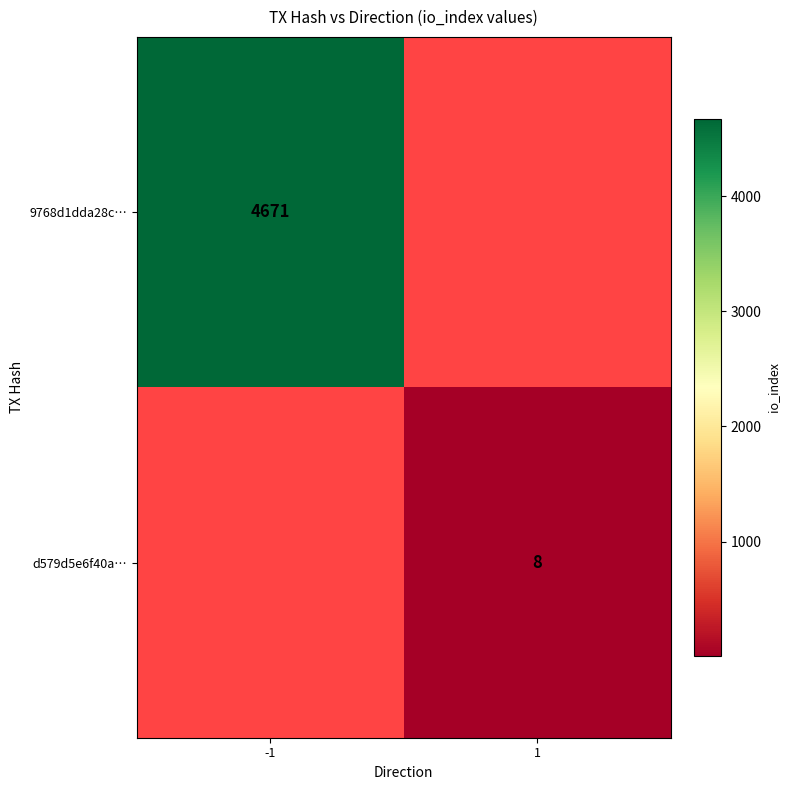

At which category does the chart reach its minimum across all series?

1